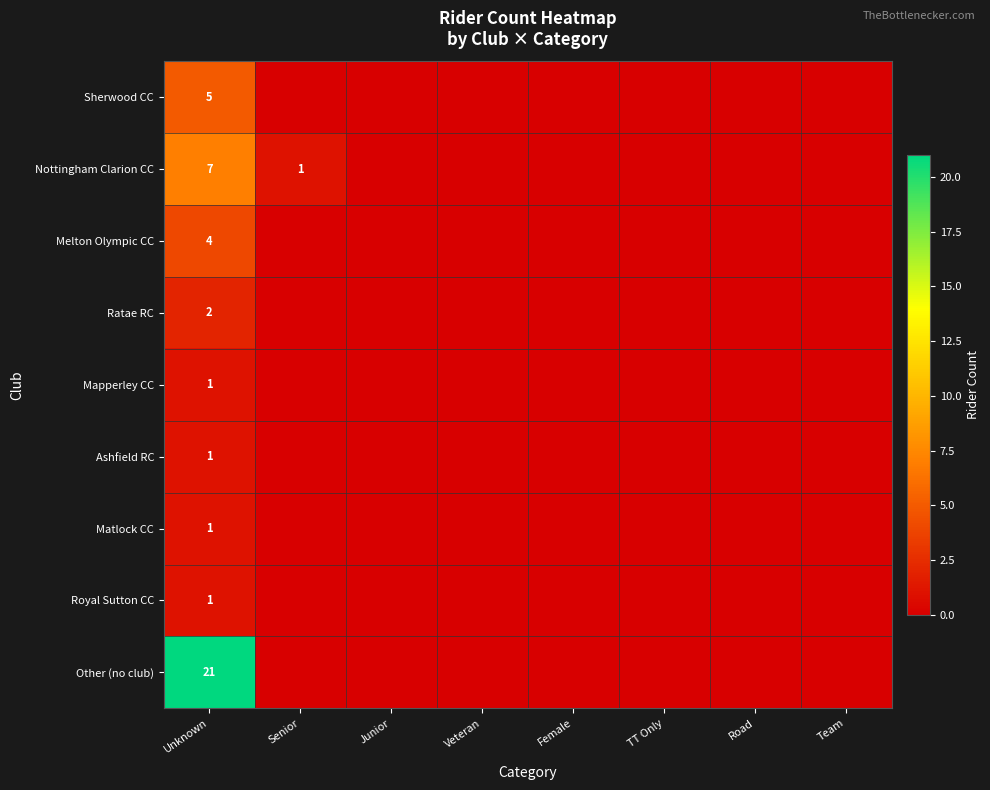

The value of Melton Olympic CC at Veteran is 0. True or false?

True